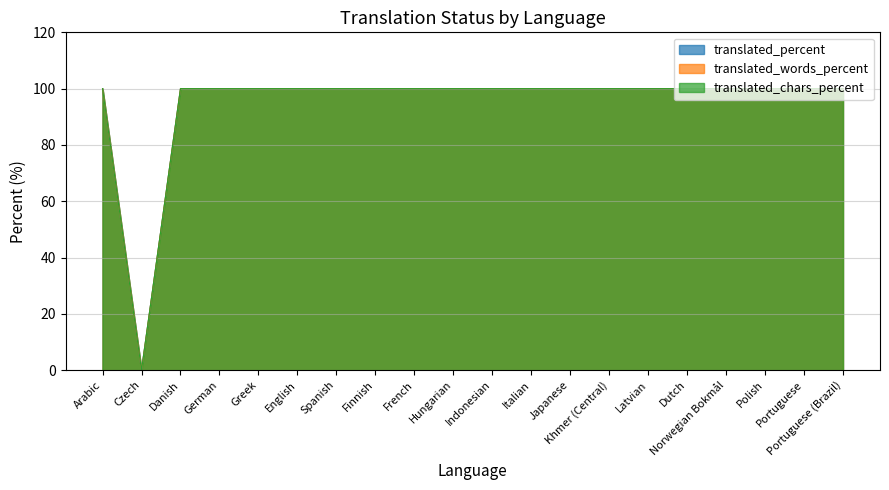

At which category is the sum across all series the highest?

Arabic